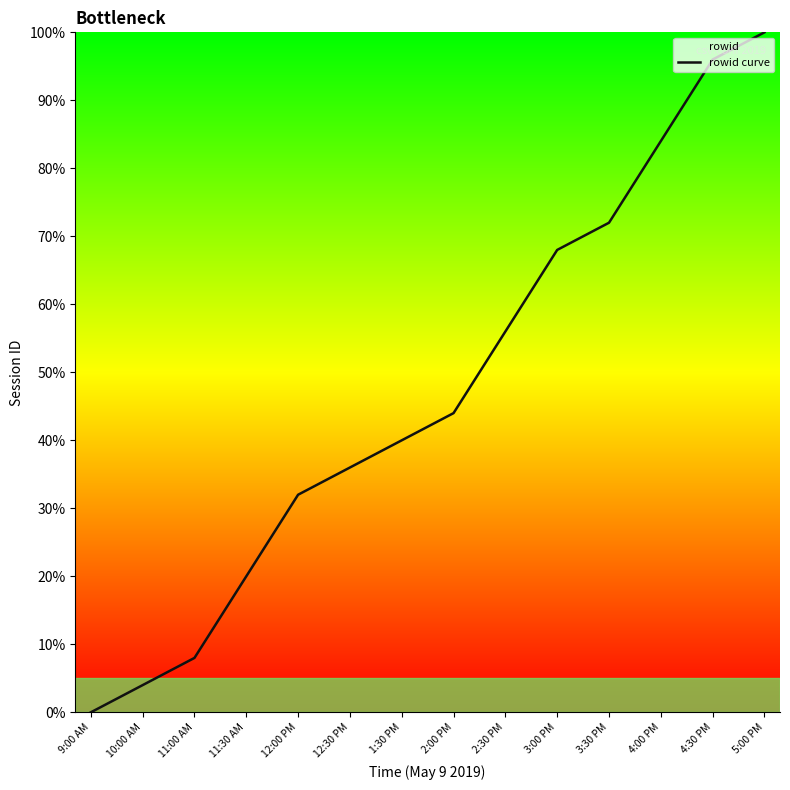

Is it true that the value at 3:00 PM is 68.0?

True